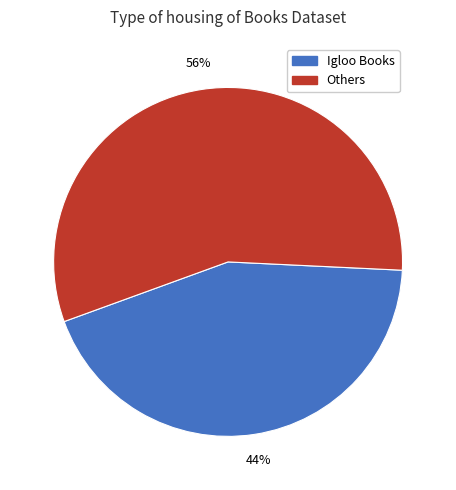

To the nearest percent, what percentage of the pie is Others?

56%